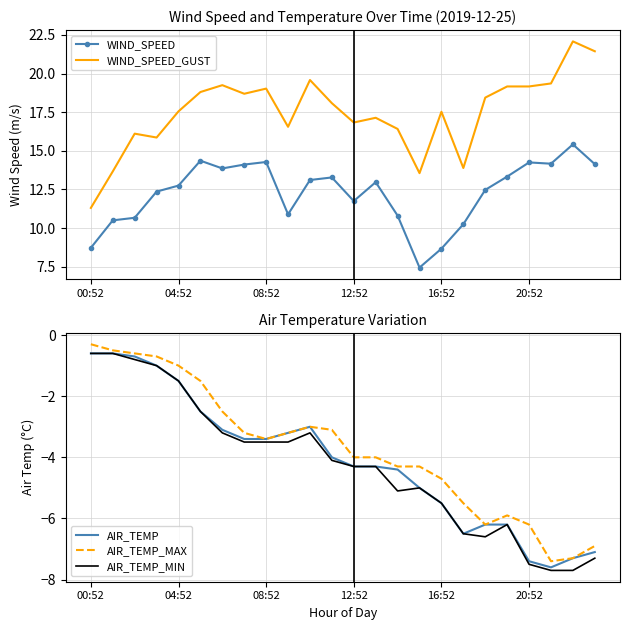

Is this an area chart (filled region under the line)?

No